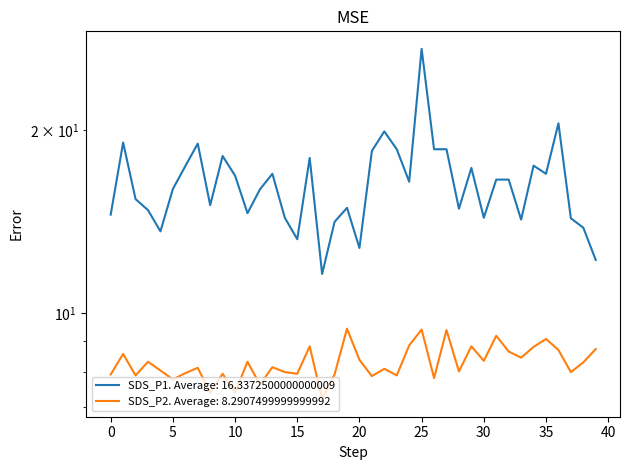

True or false: SDS_P1 has more than 2 interior local peaks.

True